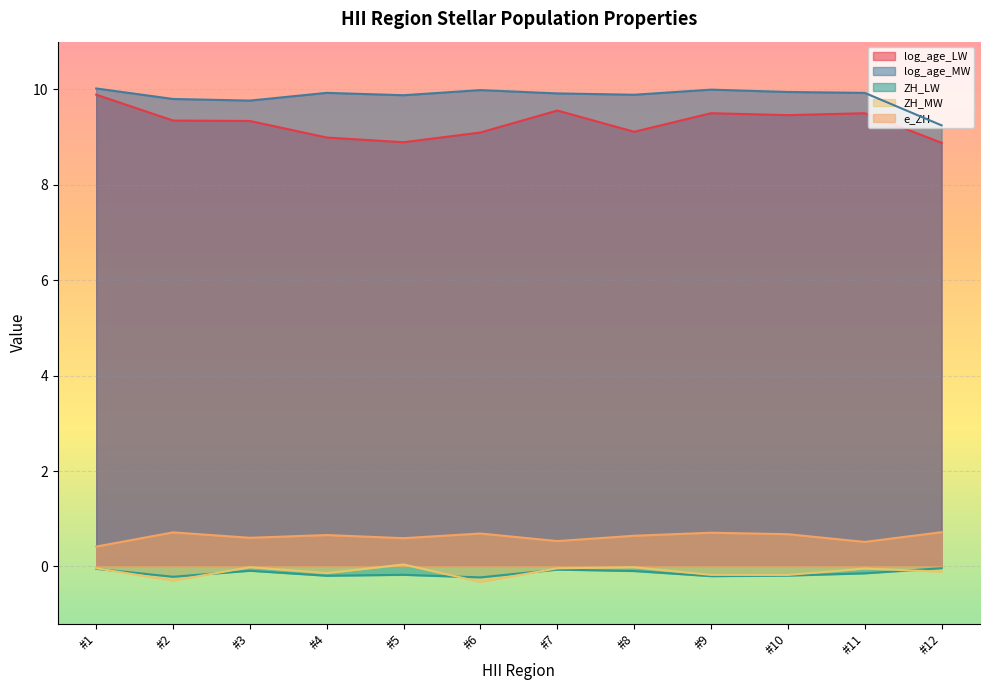

Which series has the largest total across all categories?

log_age_MW